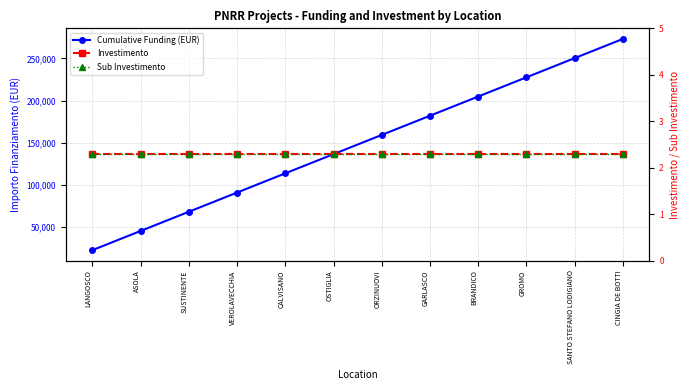

Is the value of Sub Investimento at VEROLAVECCHIA greater than the value of Investimento at SUSTINENTE?

No